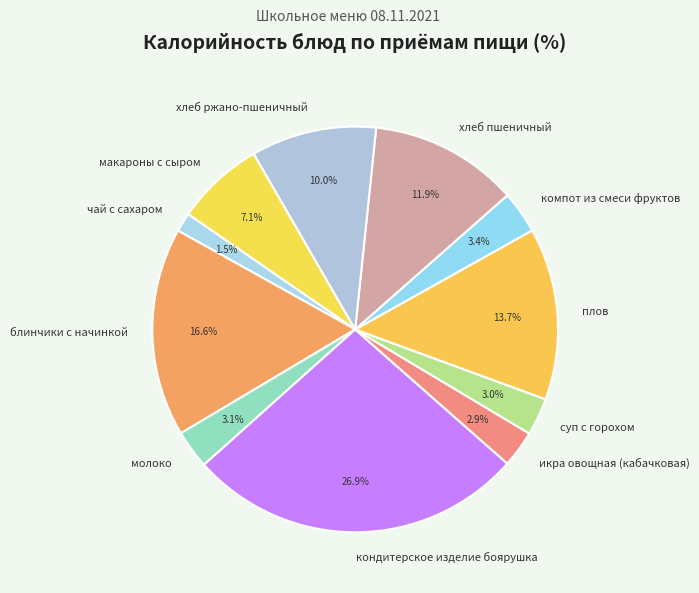

What percentage is the хлеб ржано-пшеничный slice, to the nearest percent?

10%